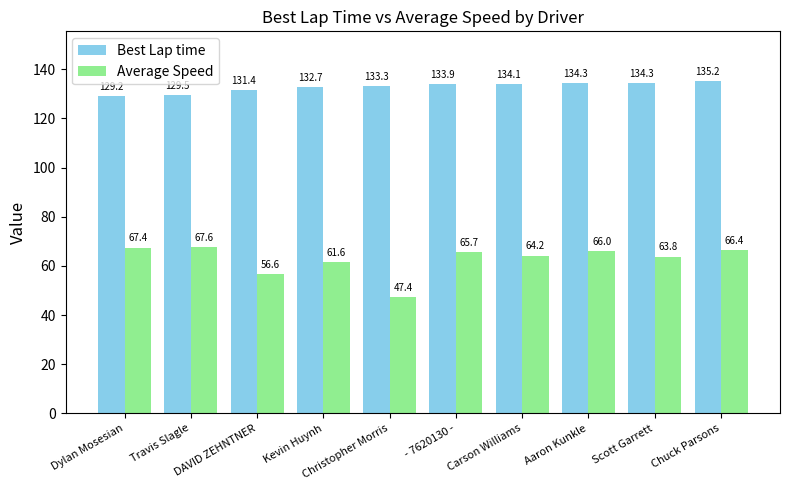

Is it true that Average Speed equals 30.9 at DAVID ZEHNTNER?

False